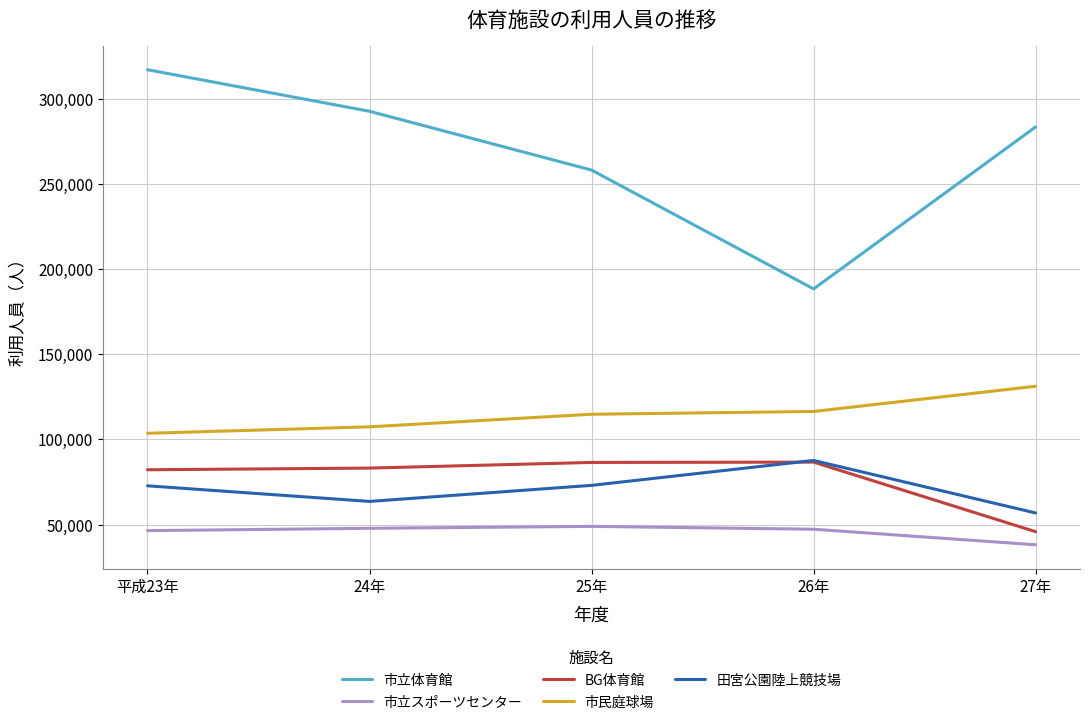

What are all the series names shown in the legend?

市立体育館, 市立スポーツセンター, BG体育館, 市民庭球場, 田宮公園陸上競技場